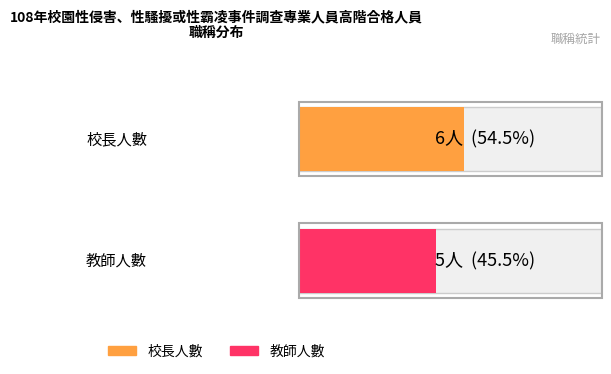

Where is 校長 nearest to the value 6?

校長